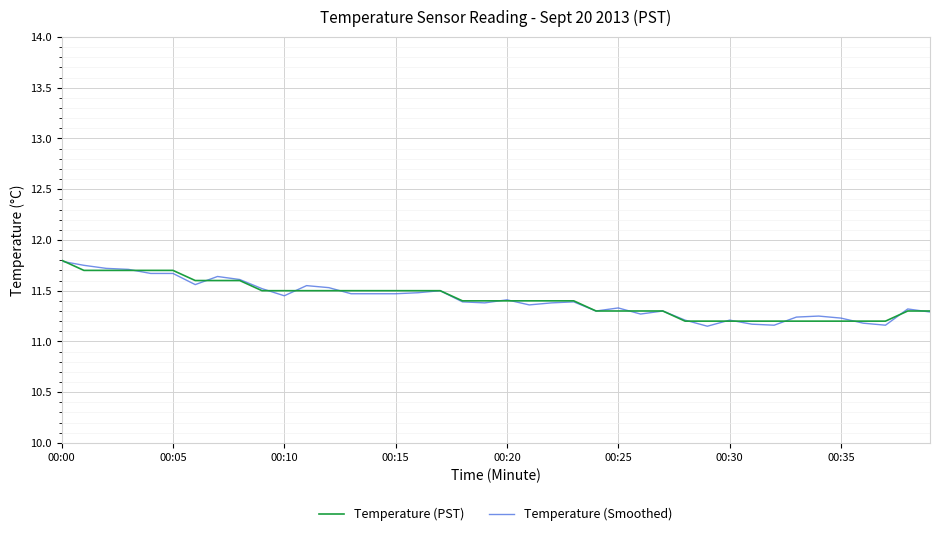

Which series has the widest spread of values?

Temperature (Smoothed)